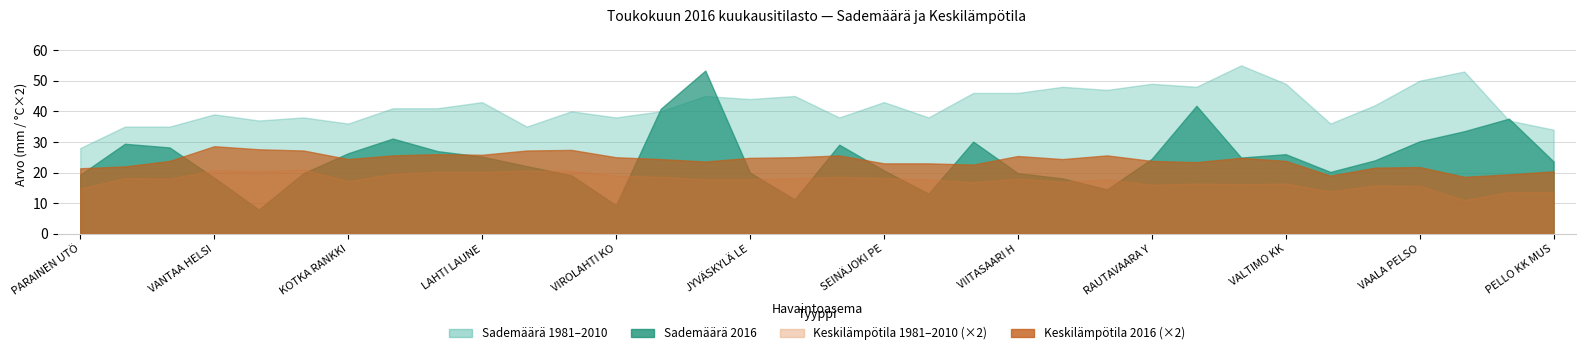

Reading left to right, extract all data points from this chart.

Keskilämpötila 2016: 10.7	11.0	11.9	14.3	13.8	13.6	12.2	12.8	13.0	12.9	13.6	13.7	12.5	12.2	11.8	12.4	12.5	12.8	11.5	11.5	11.3	12.7	12.2	12.8	11.9	11.7	12.4	11.9	9.5	10.8	10.9	9.3	9.7	10.2
Keskilämpötila 1981-2010: 7.4	9.1	9.0	10.4	10.2	10.5	8.6	9.8	10.1	10.1	10.3	10.3	9.5	9.3	8.9	8.9	9.1	9.3	9.1	8.9	8.4	9.0	8.5	8.9	8.0	8.2	8.1	8.2	6.9	7.9	7.8	5.5	6.8	6.8
Sademäärä 2016: 19.3	29.4	28.2	18.3	7.9	19.8	26.3	31.1	27.0	25.2	22.1	19.1	9.3	40.8	53.3	20.0	11.2	29.1	20.7	13.1	30.1	19.8	18.1	14.5	24.5	41.8	24.9	26.0	20.2	24.0	30.2	33.5	37.6	23.6
Sademäärä 1981-2010: 28.0	35.0	35.0	39.0	37.0	38.0	36.0	41.0	41.0	43.0	35.0	40.0	38.0	40.0	45.0	44.0	45.0	38.0	43.0	38.0	46.0	46.0	48.0	47.0	49.0	48.0	55.0	49.0	36.0	42.0	50.0	53.0	37.0	34.0